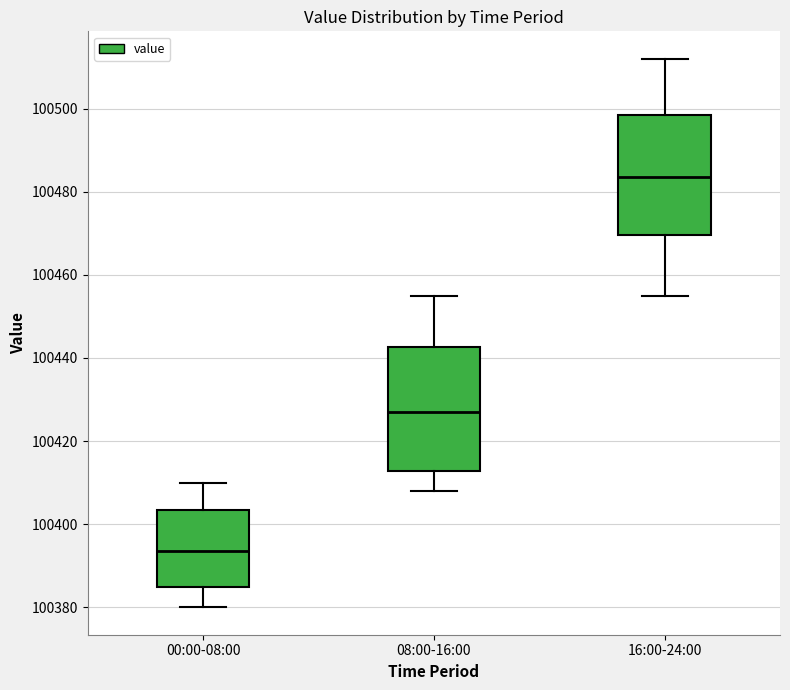

Which box has the lowest median line?

00:00-08:00